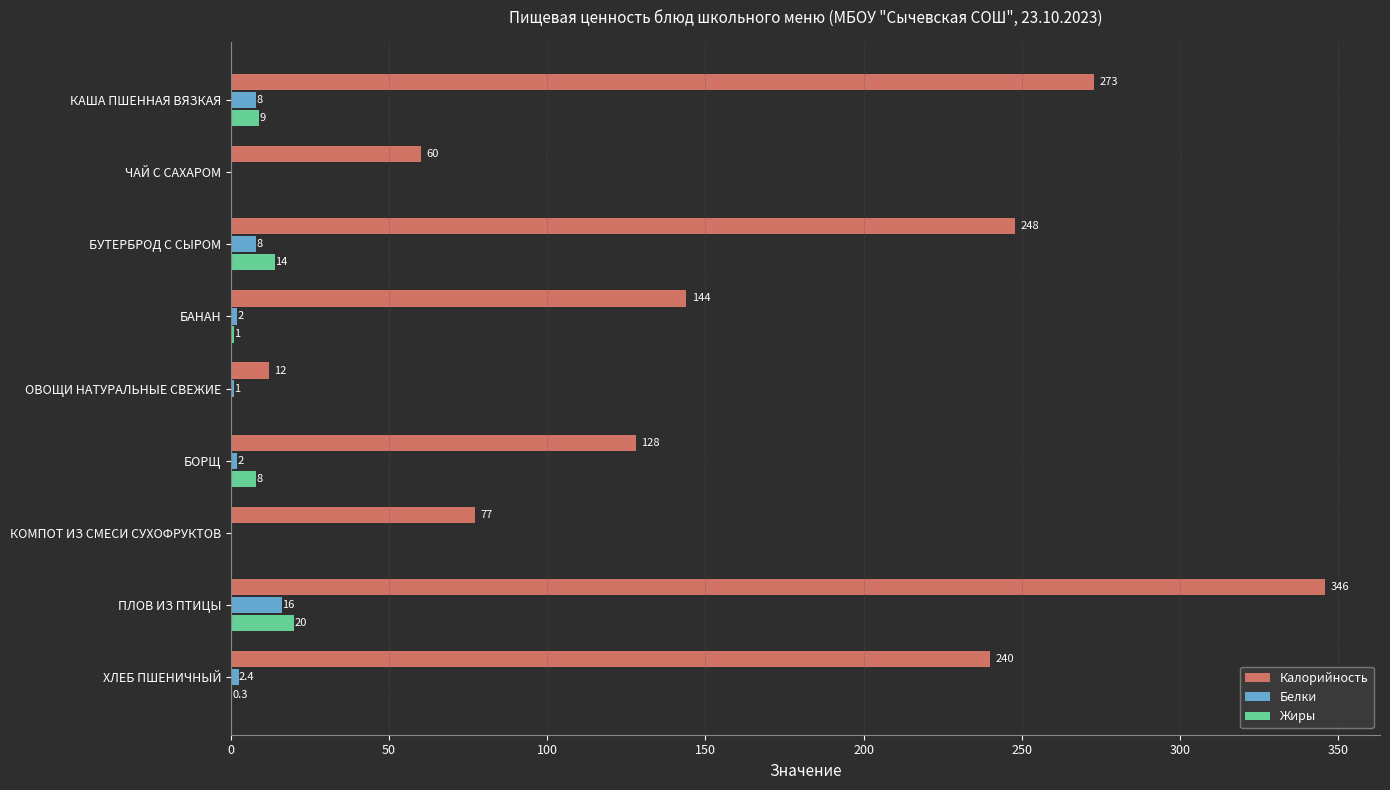

Which series has the largest total across all categories?

Калорийность